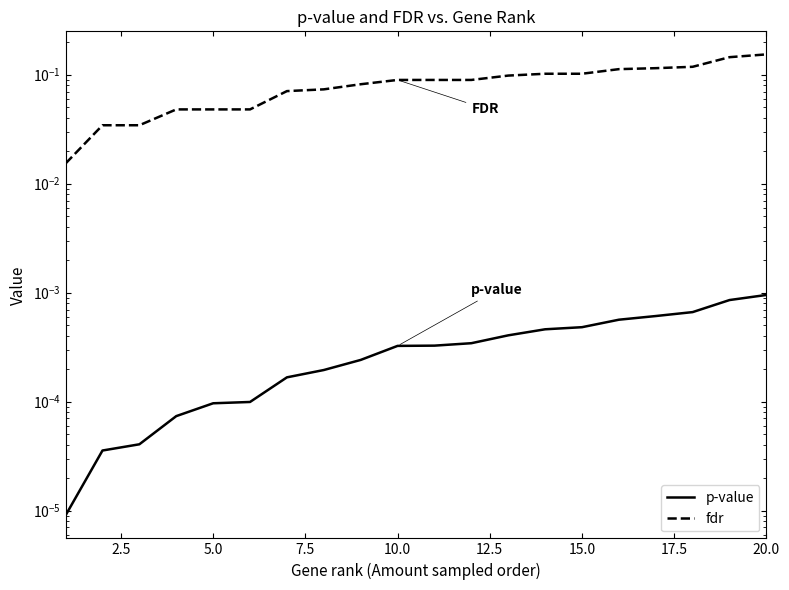

True or false: p-value and fdr cross at least once.

False